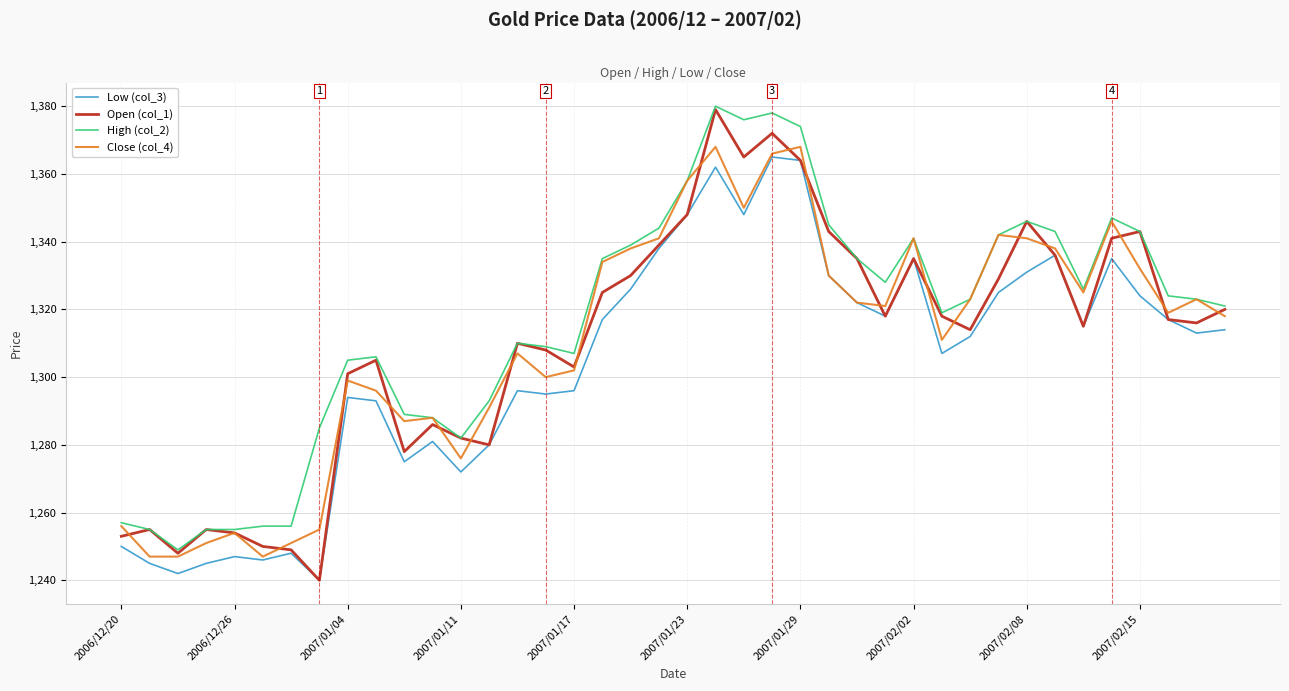

Which series has the largest range (max minus min)?

Open (col_1)